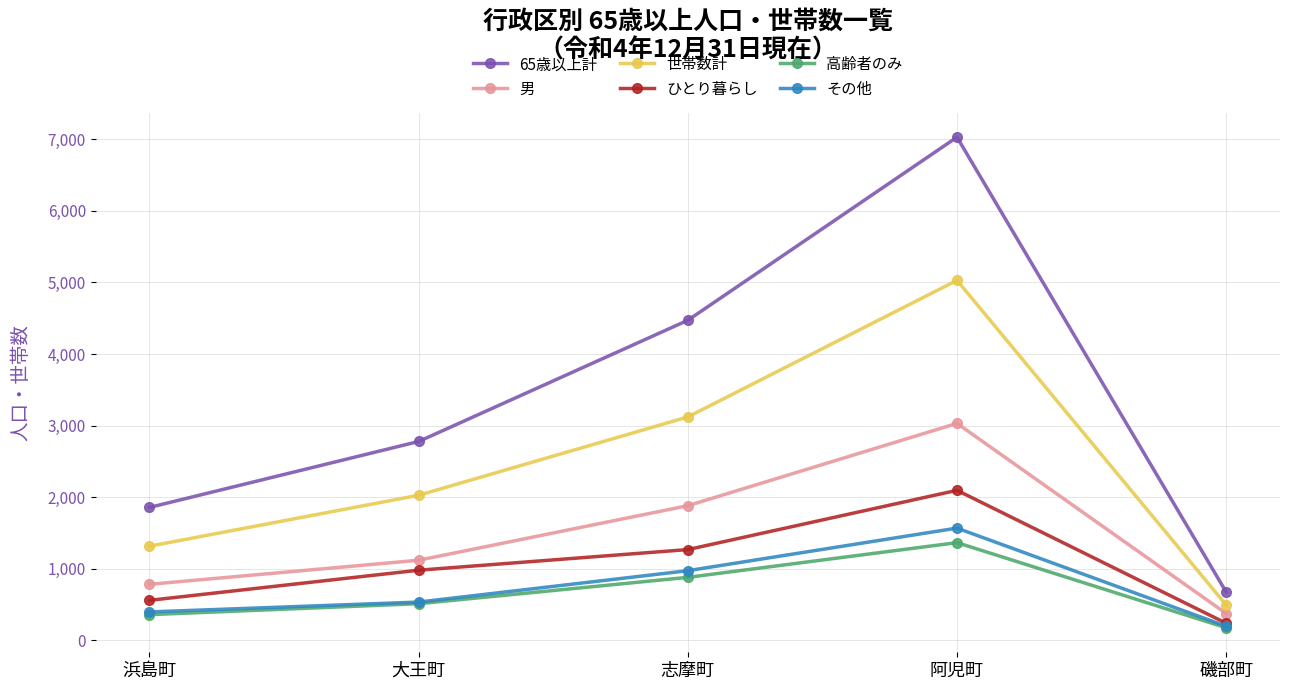

What is the greatest value displayed?

7029